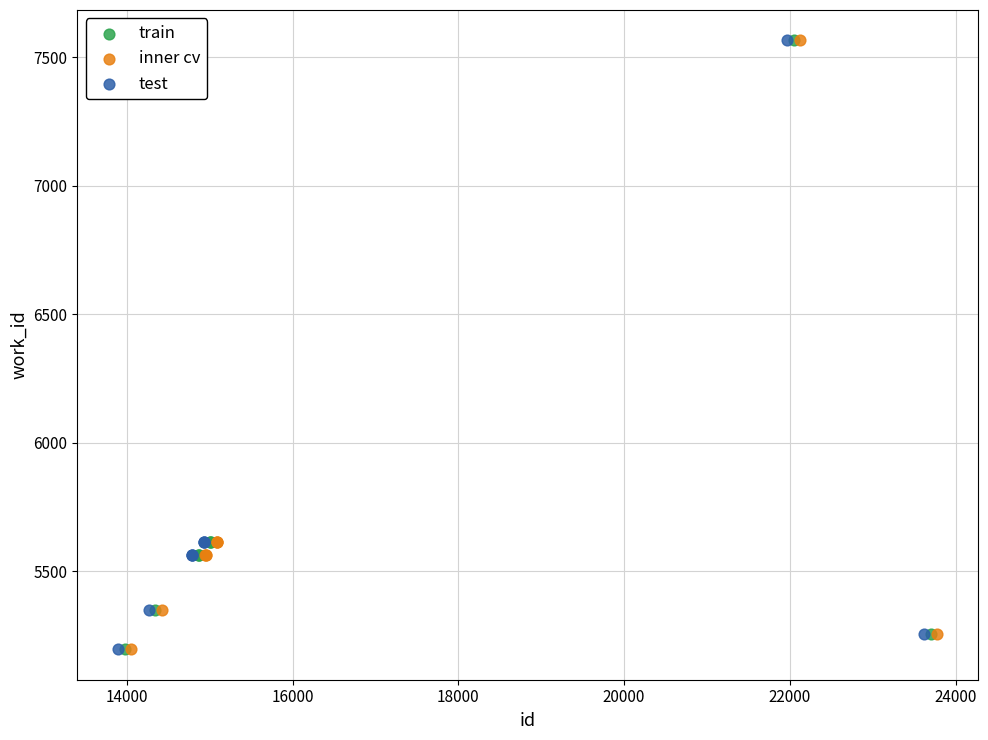

What are all the series names shown in the legend?

train, inner cv, test